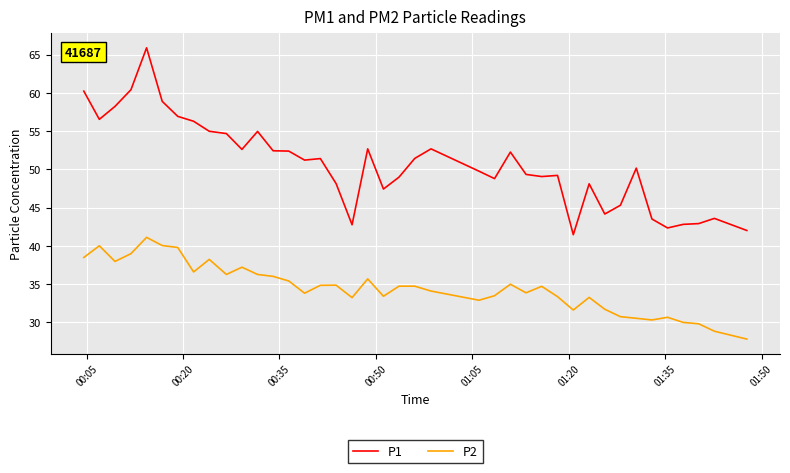

Which series has the largest range (max minus min)?

P1